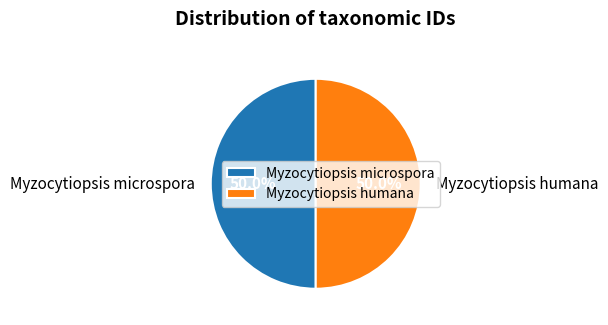

What percentage is NOT represented by Myzocytiopsis humana?

50.0%